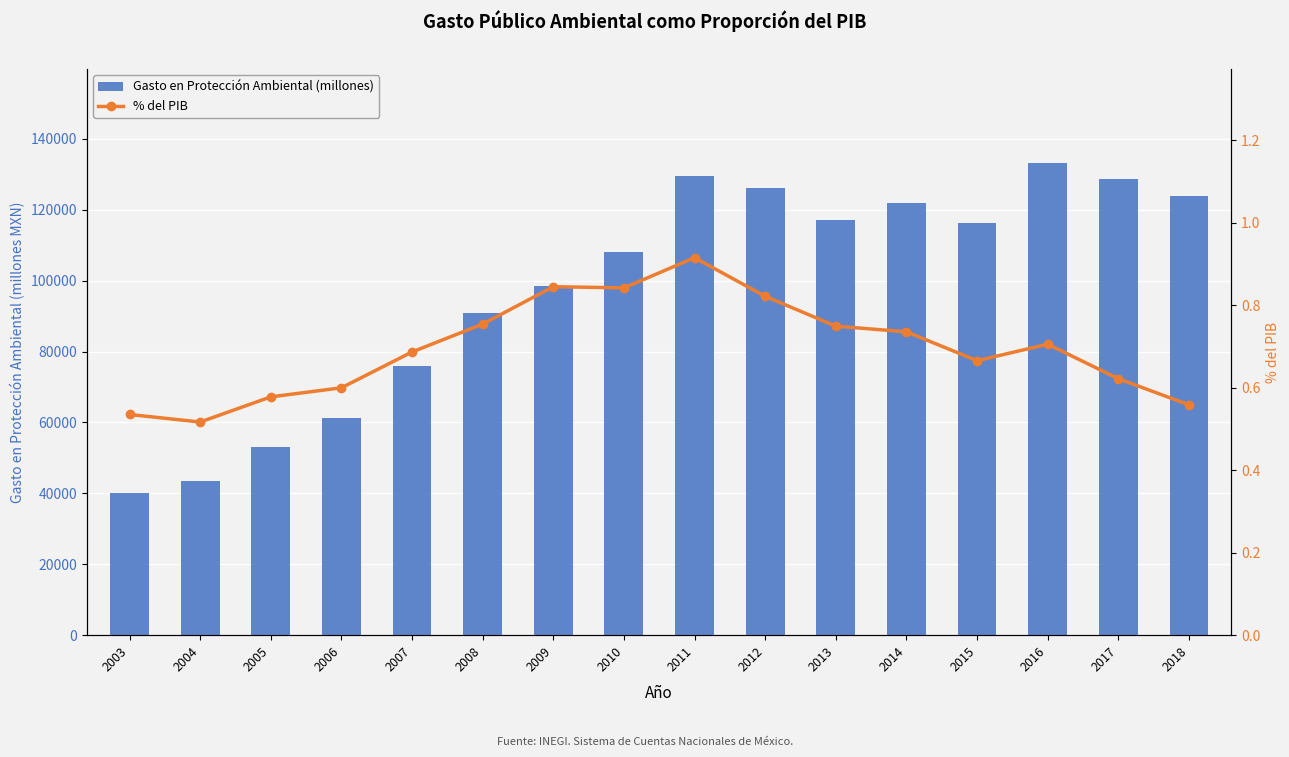

What is the difference between the maximum and minimum values in the % del PIB series?

0.4